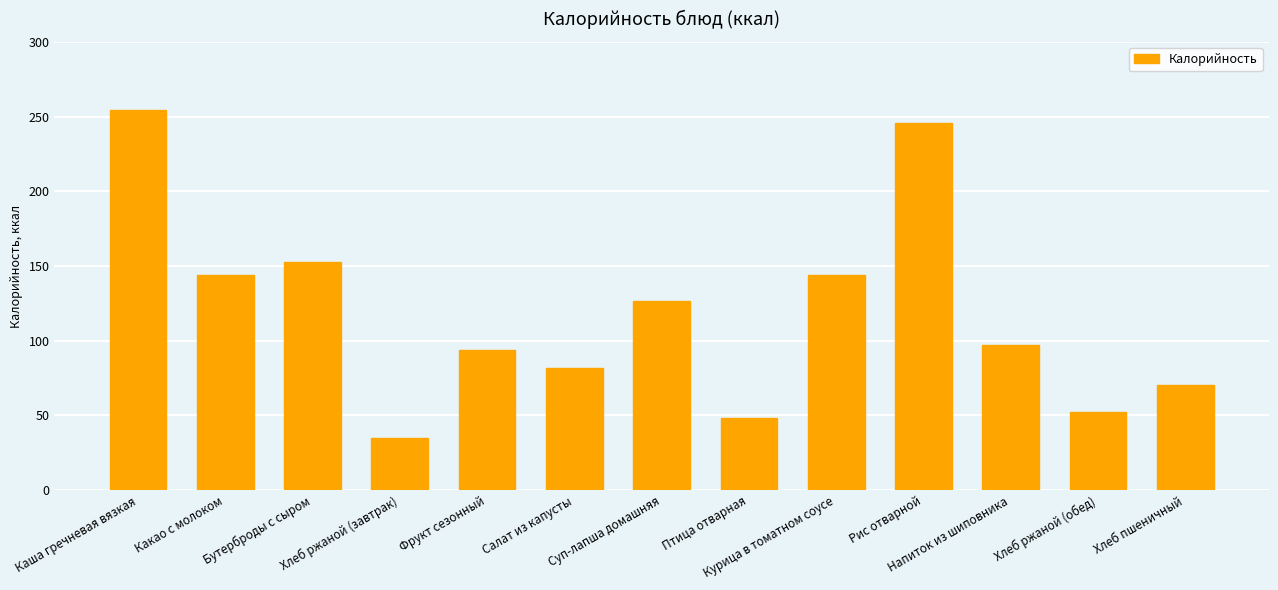

How many data points does each series have?

13